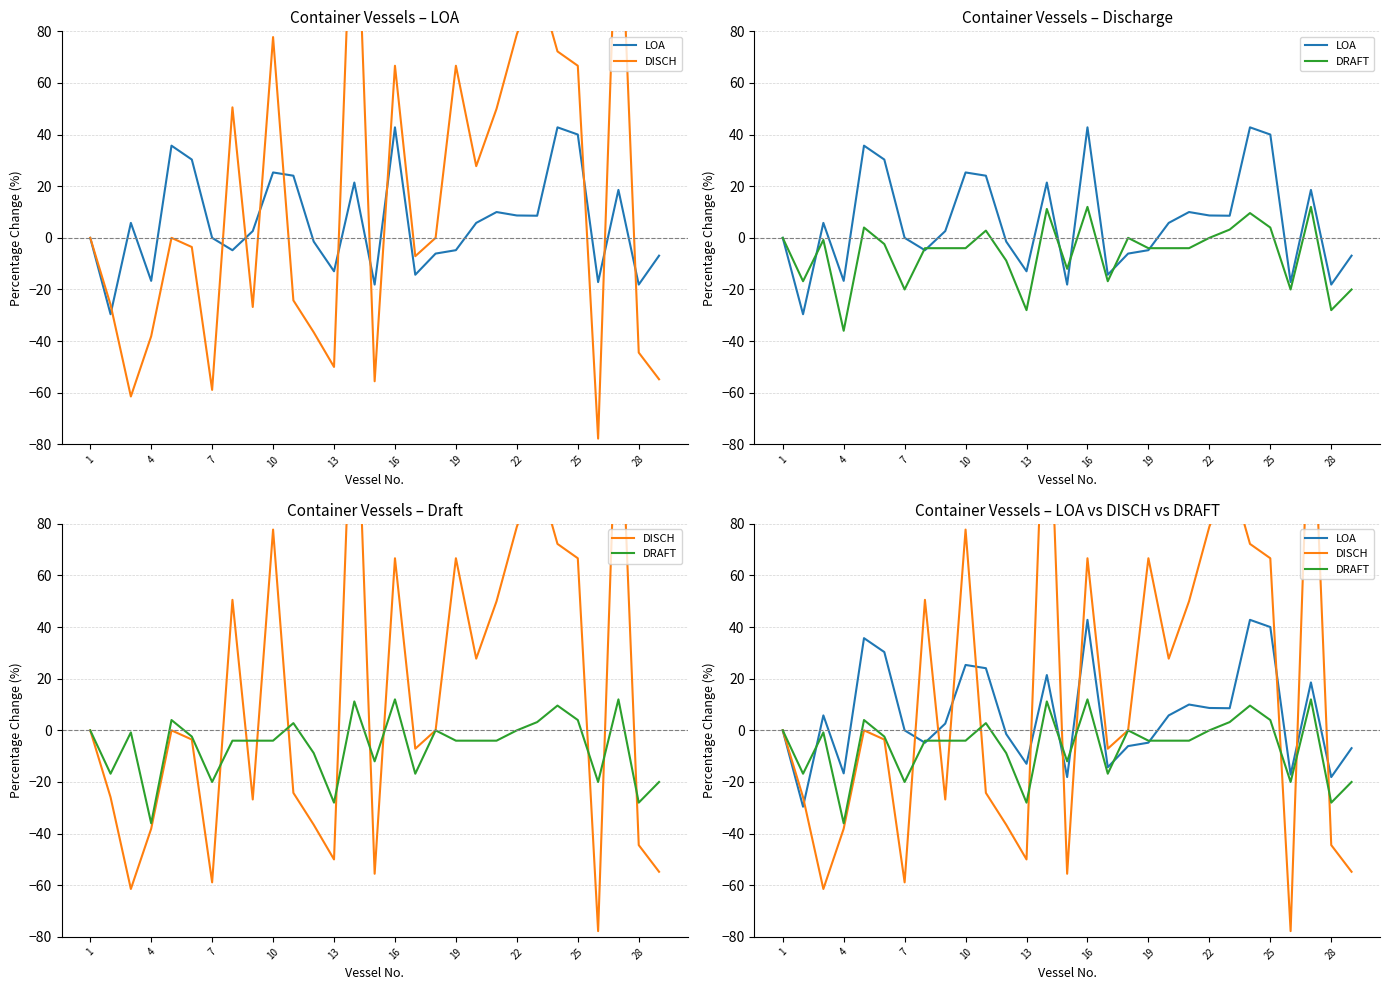

Is this an area chart (filled region under the line)?

No